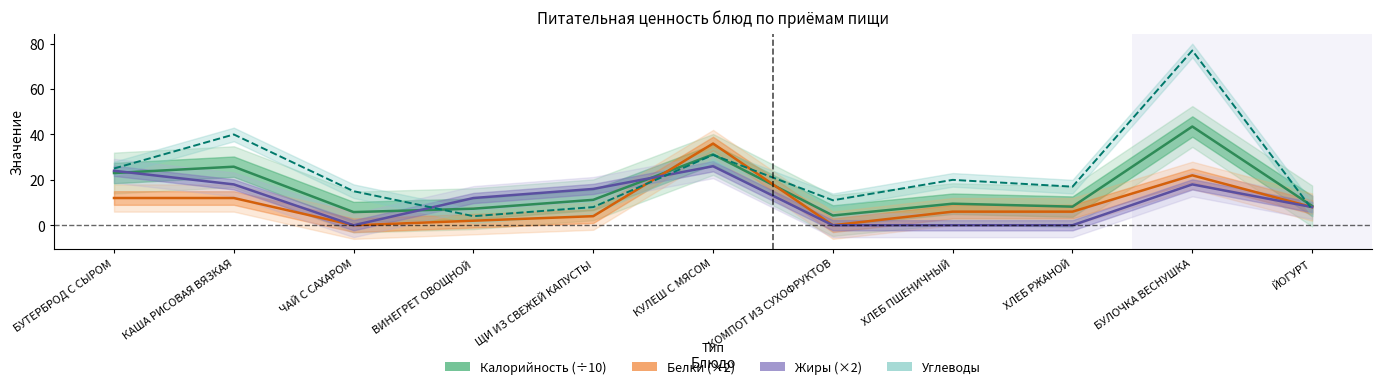

In Белки (×2), how many points are lower than both neighbors (excluding endpoints)?

2